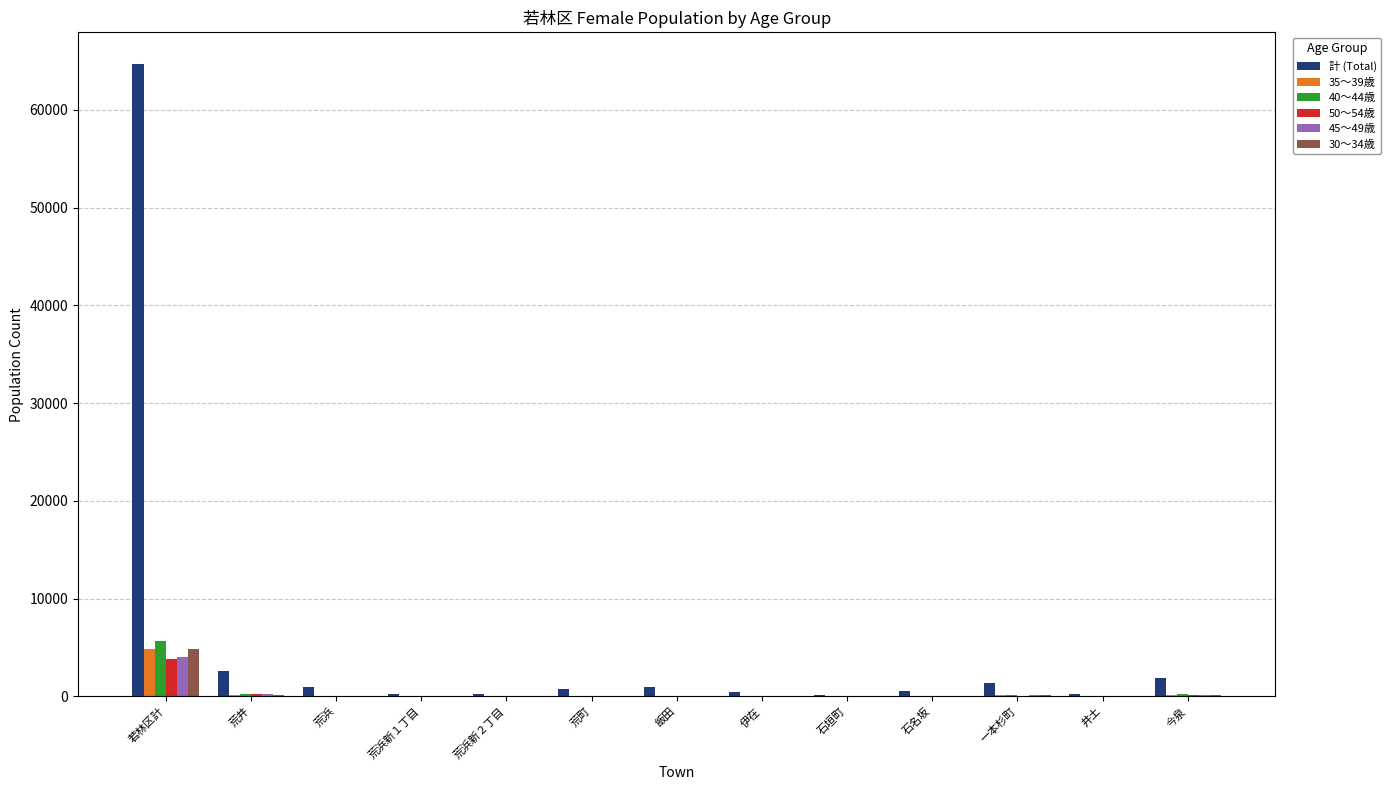

Where is 40～44歳 nearest to the value 2843?

荒井